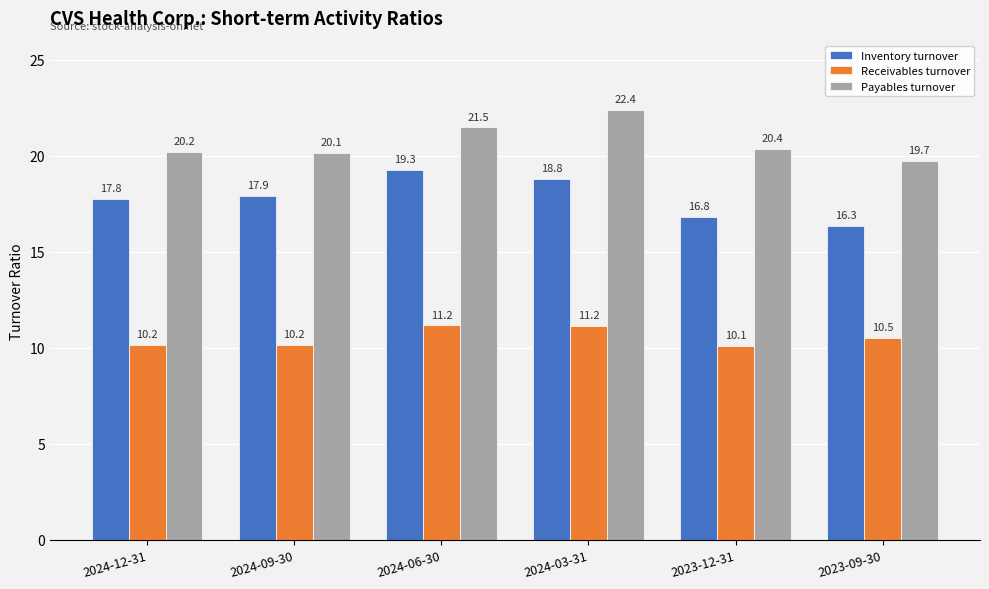

List the series in order of their peak value, highest first.

Payables turnover, Inventory turnover, Receivables turnover